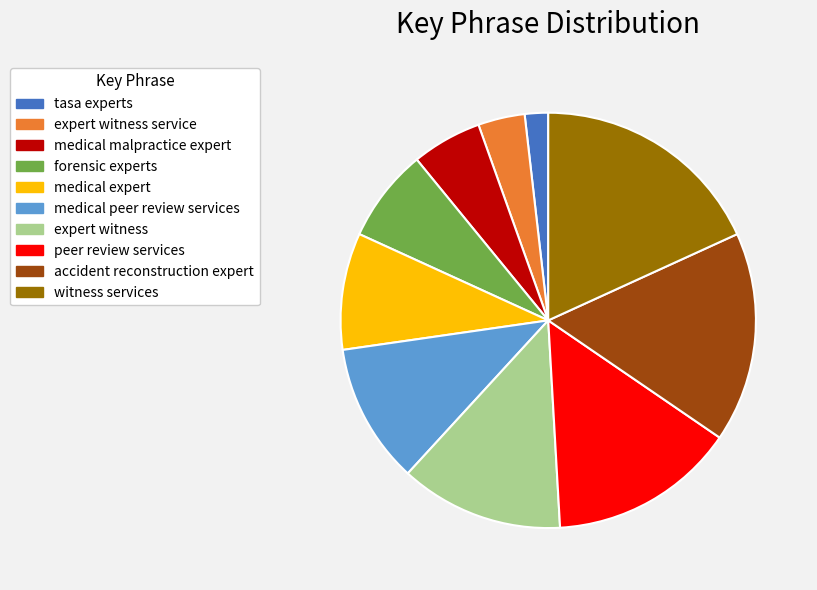

Which has a higher value, medical malpractice expert or accident reconstruction expert?

accident reconstruction expert